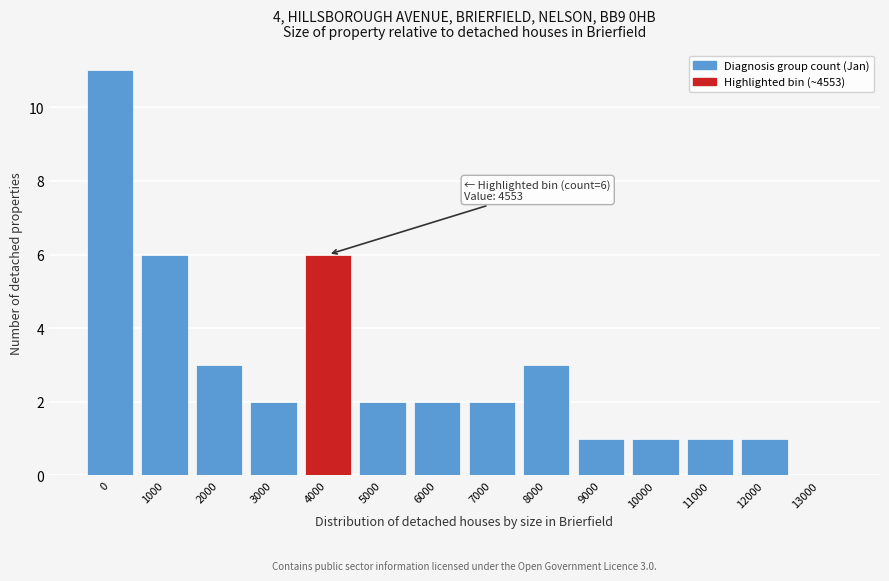

Reading left to right, extract all data points from this chart.

0=11	1000=6	2000=3	3000=2	4000=6	5000=2	6000=2	7000=2	8000=3	9000=1	10000=1	11000=1	12000=1	13000=0